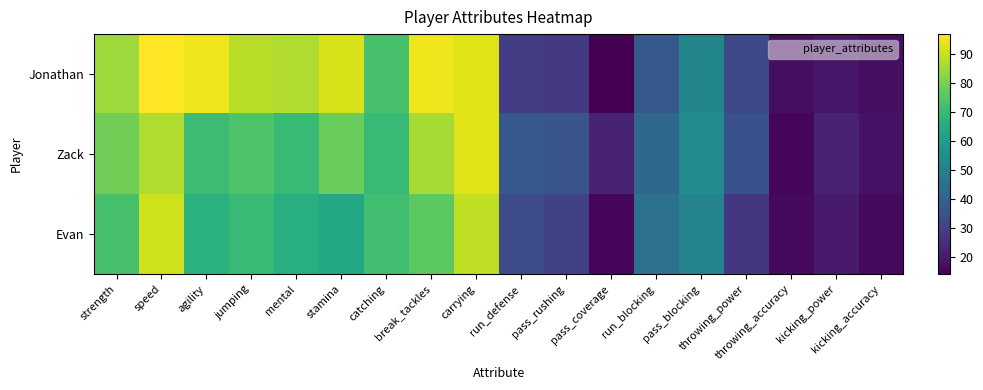

What is the smallest value displayed?

14